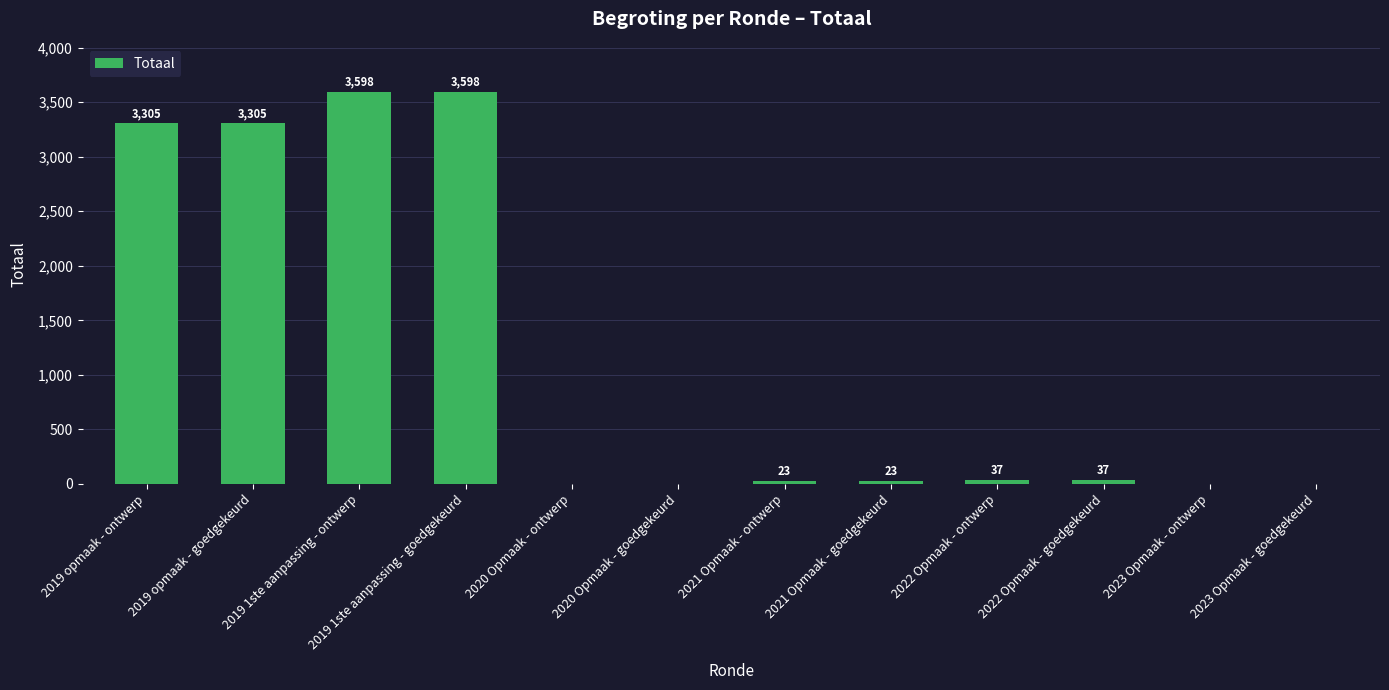

The chart shows a value of 2185 at 2019 opmaak - goedgekeurd. True or false?

False